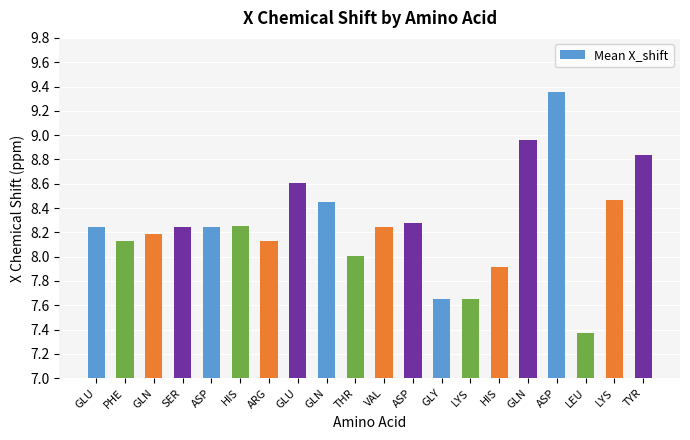

Reading left to right, what are all the values shown in this chart?

GLU=8.2	PHE=8.1	GLN=8.2	SER=8.2	ASP=8.2	HIS=8.3	ARG=8.1	GLU=8.6	GLN=8.4	THR=8.0	VAL=8.2	ASP=8.3	GLY=7.7	LYS=7.7	HIS=7.9	GLN=9.0	ASP=9.4	LEU=7.4	LYS=8.5	TYR=8.8